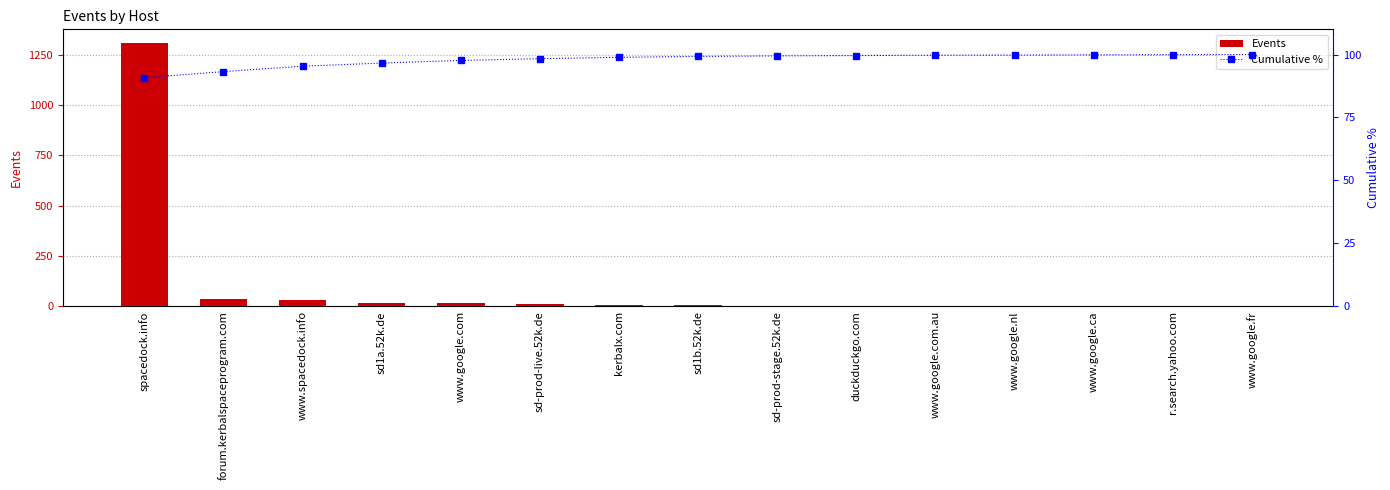

What are all the series names shown in the legend?

Events, Cumulative %